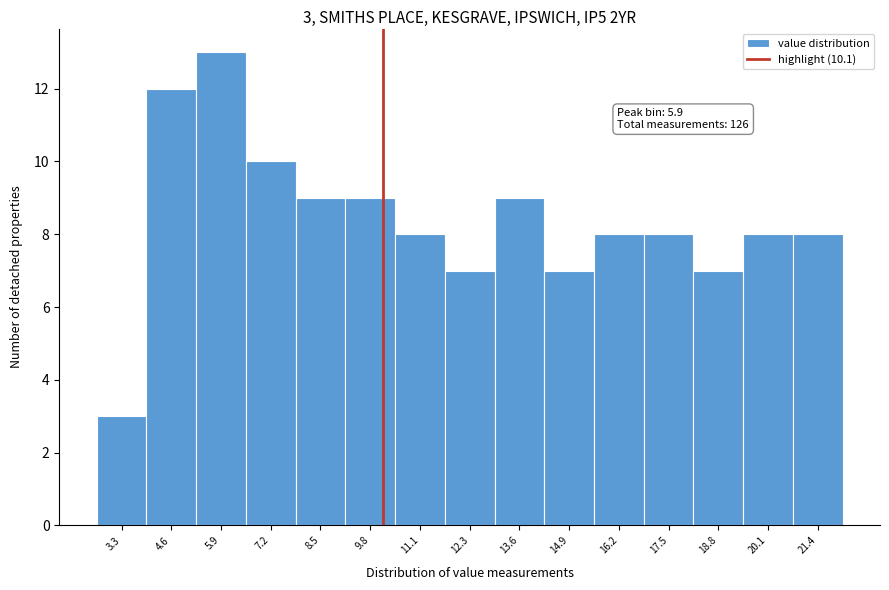

Over which range of the x-axis is the bar tallest?

5.2 to 6.6